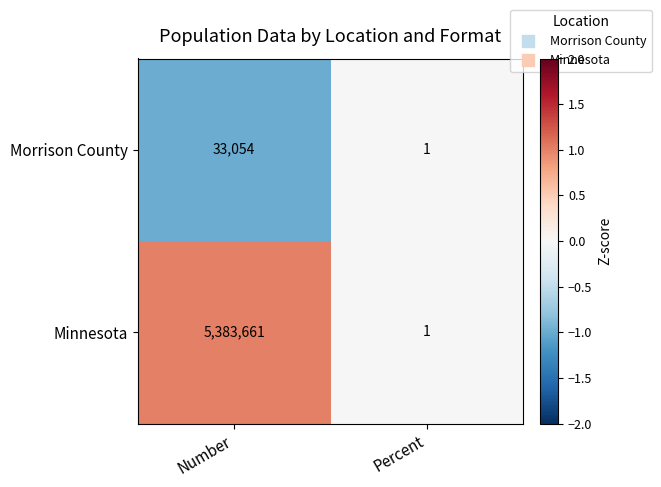

Which series has the largest total across all categories?

Minnesota